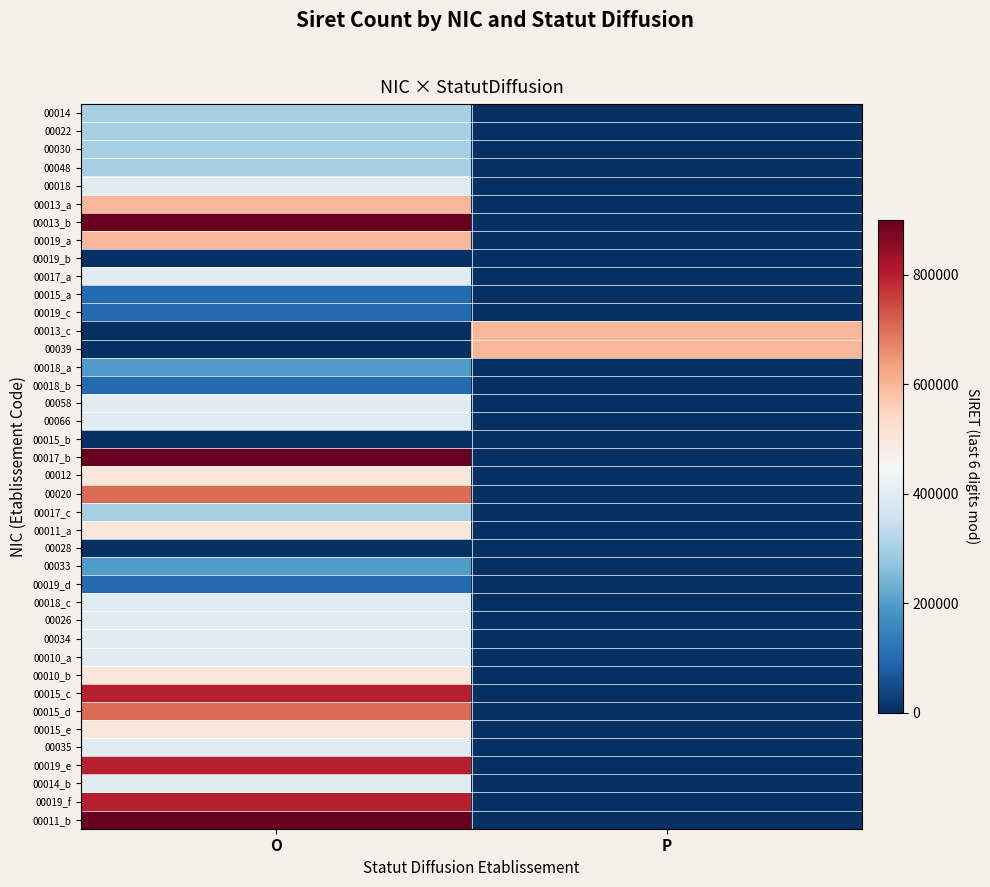

How many categories are shown in the chart?

2